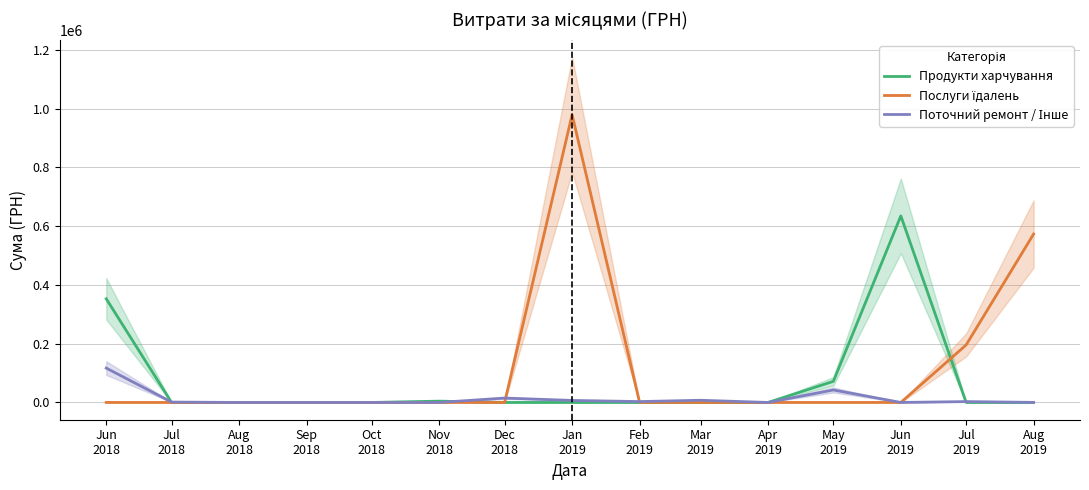

The value of Продукти харчування at Jun
2018 is 352692.8. True or false?

True